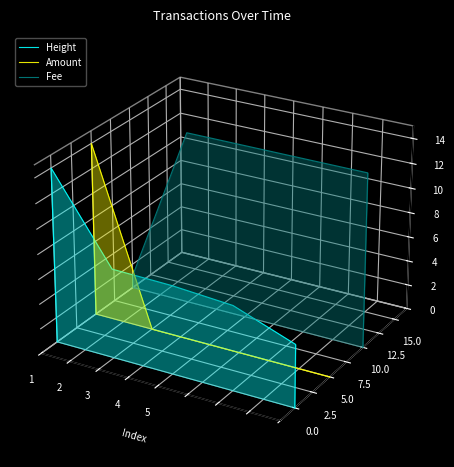

What are all the series names shown in the legend?

Height, Amount, Fee